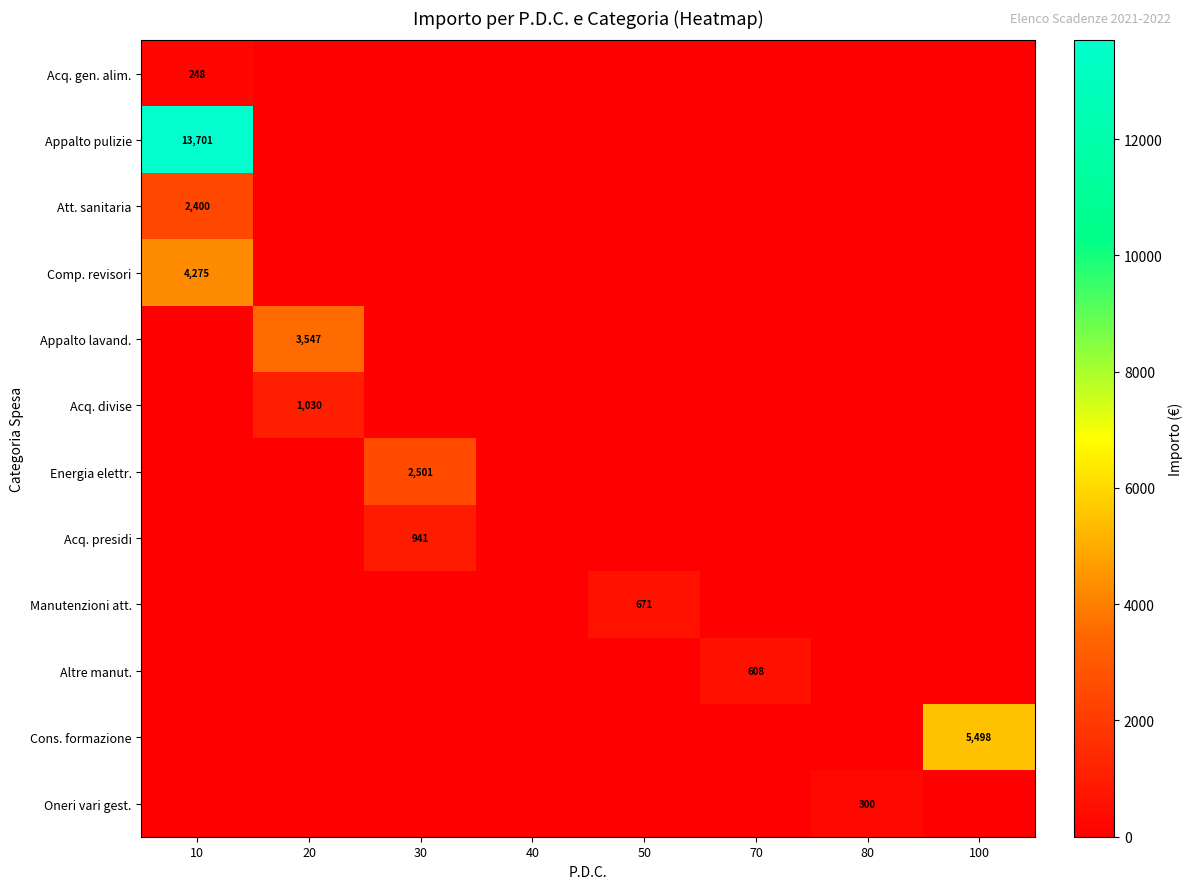

True or false: Appalto pulizie has a value of -8528.0 at 80.

False